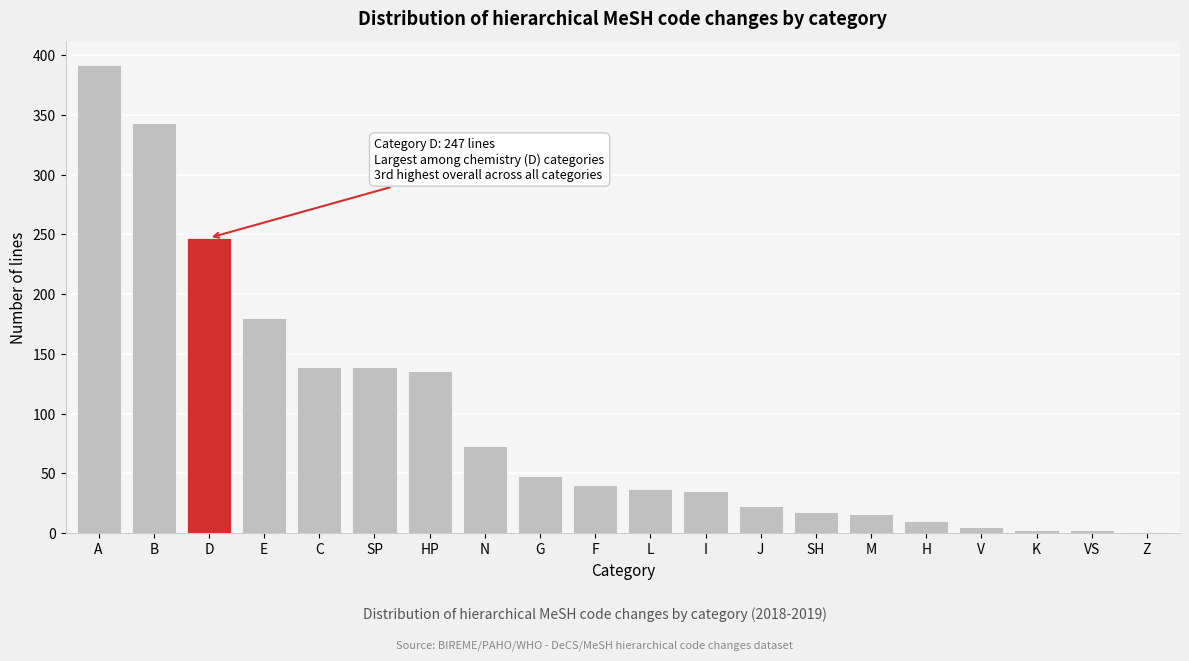

Reading left to right, transcribe all the data shown in this chart.

A=392	B=343	D=247	E=180	C=139	SP=139	HP=136	N=73	G=48	F=40	L=37	I=35	J=23	SH=18	M=16	H=10	V=5	K=3	VS=3	Z=1